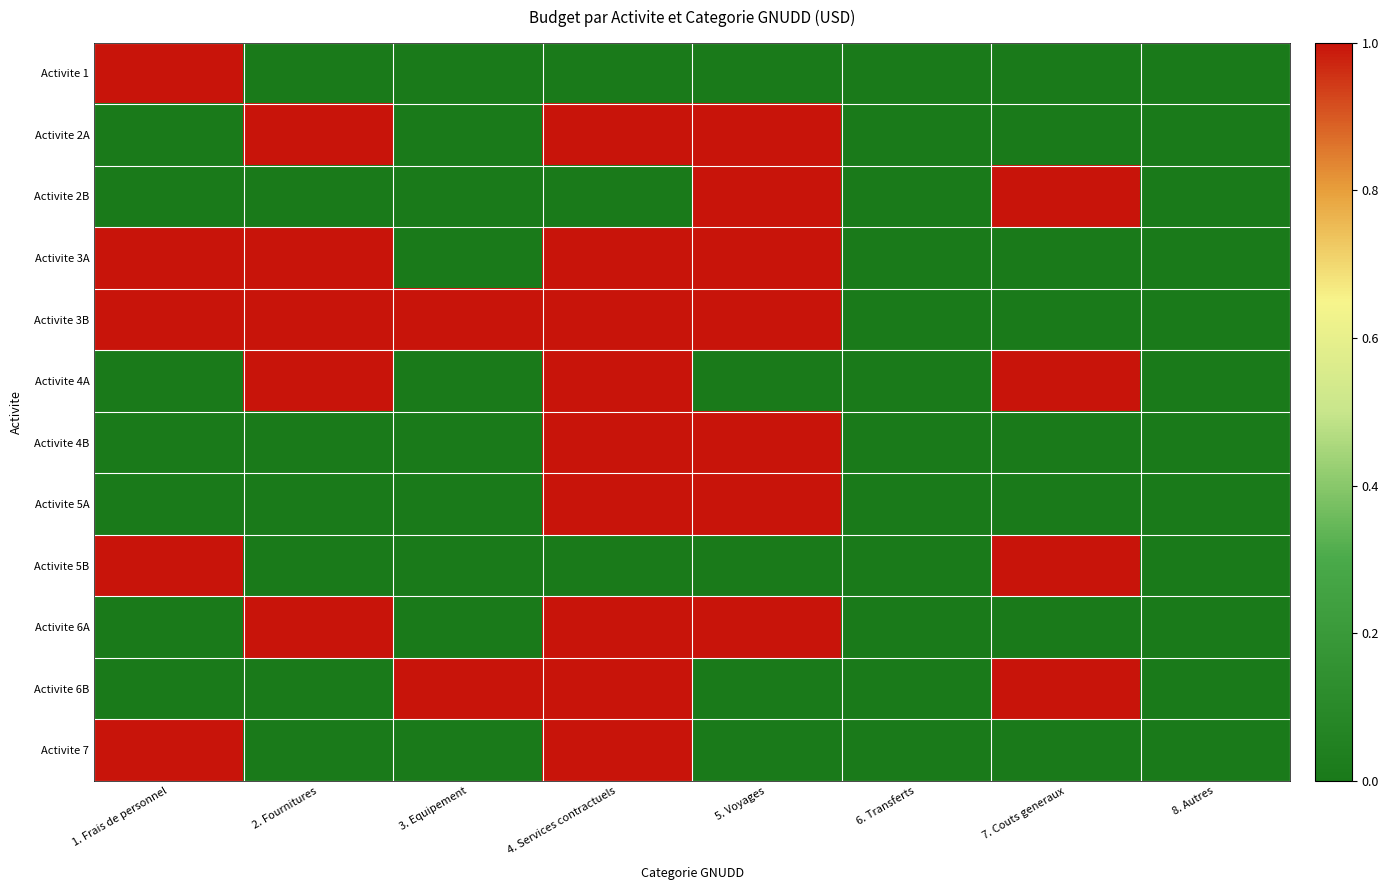

List the series in order of their peak value, lowest first.

Activite 1, Activite 2A, Activite 2B, Activite 3A, Activite 3B, Activite 4A, Activite 4B, Activite 5A, Activite 5B, Activite 6A, Activite 6B, Activite 7